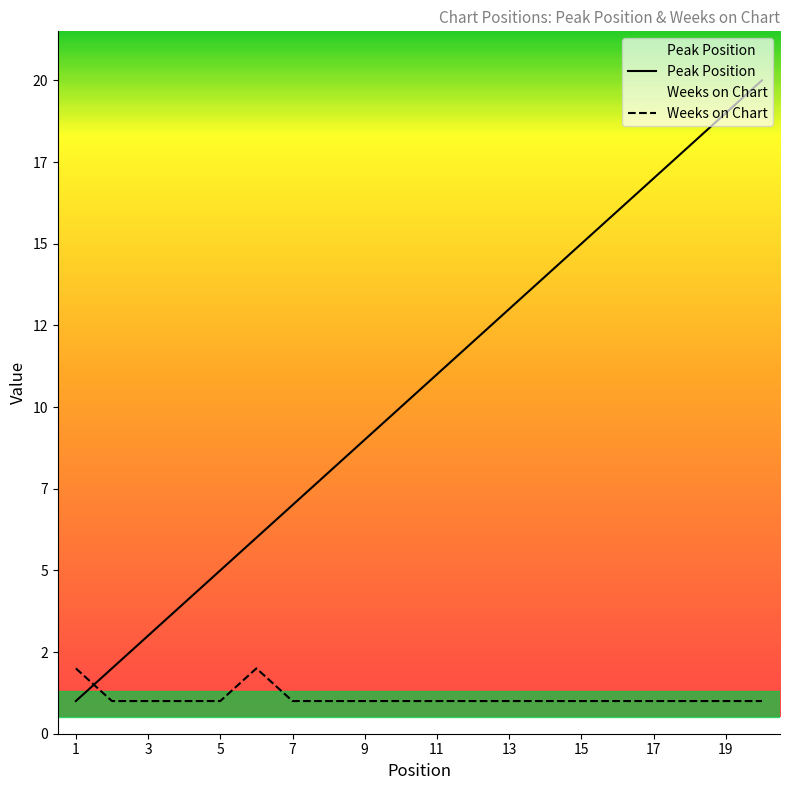

What is the label of the 20th point from the right?

1